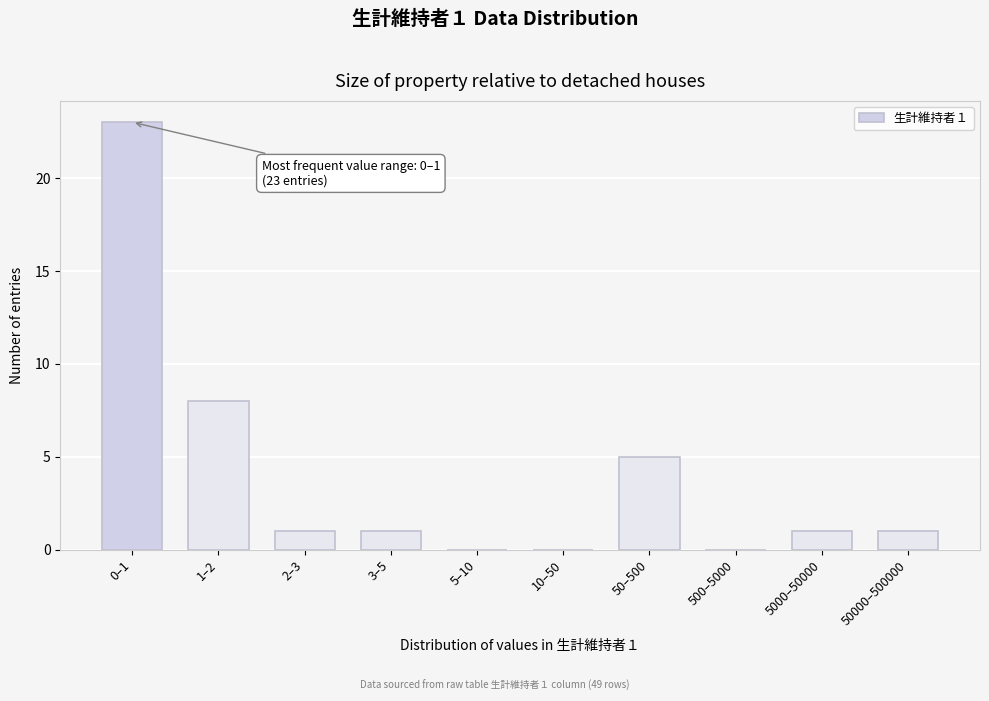

Reading left to right, list all the values displayed in this chart.

0–1=23	1–2=8	2–3=1	3–5=1	5–10=0	10–50=0	50–500=5	500–5000=0	5000–50000=1	50000–500000=1